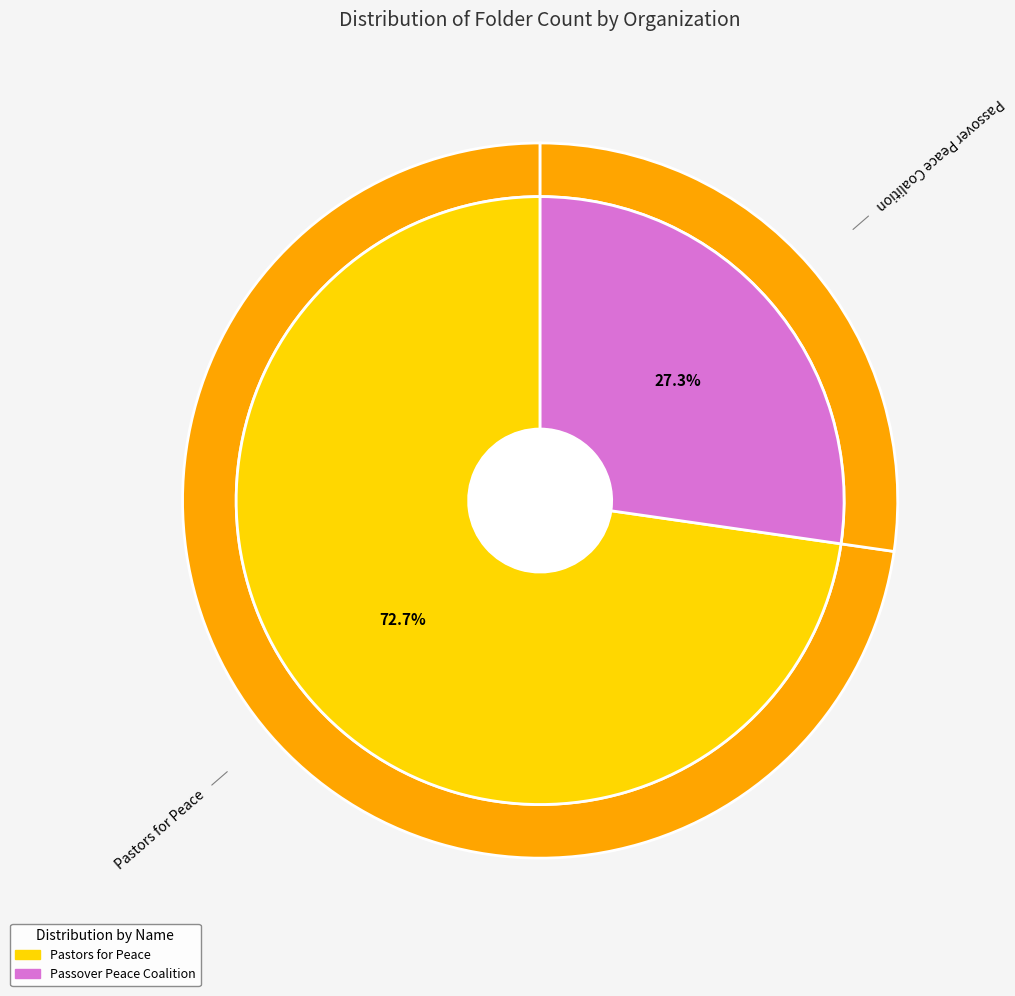

Does Passover Peace Coalition account for over 50% of the chart?

No